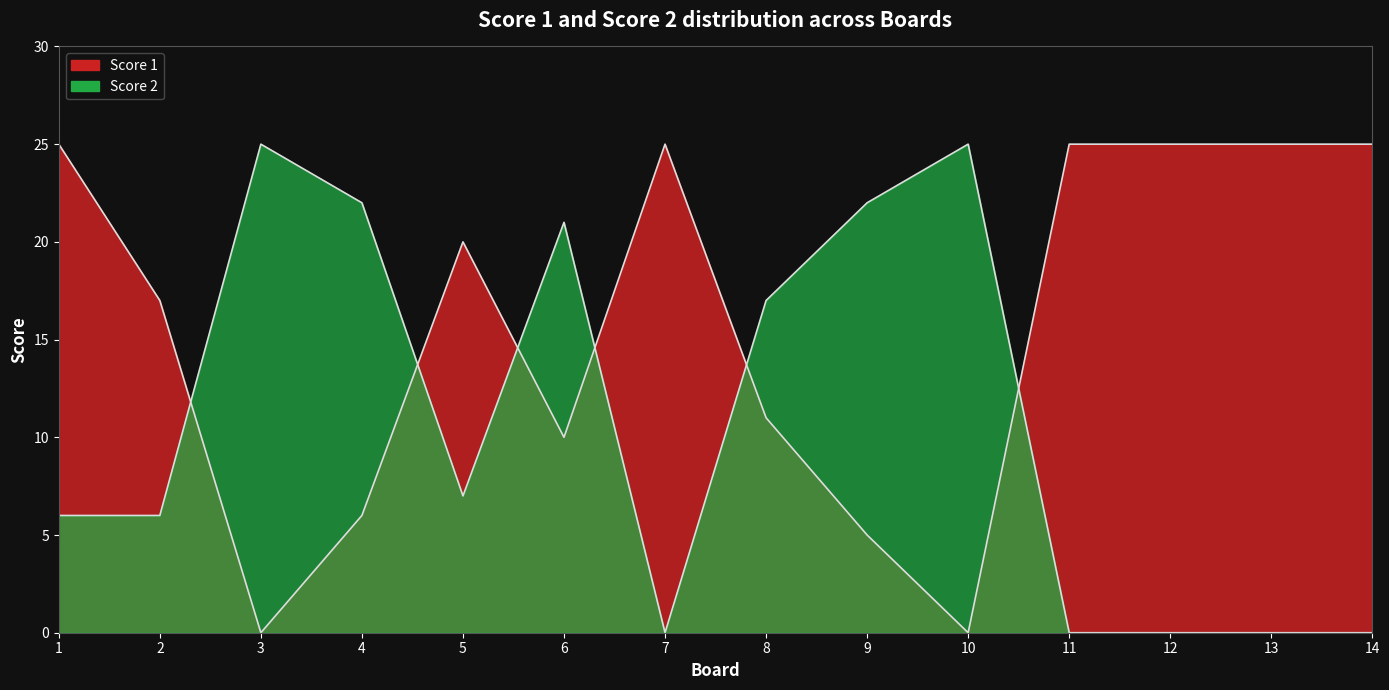

The value of Score 2 at 6 is 21. True or false?

True